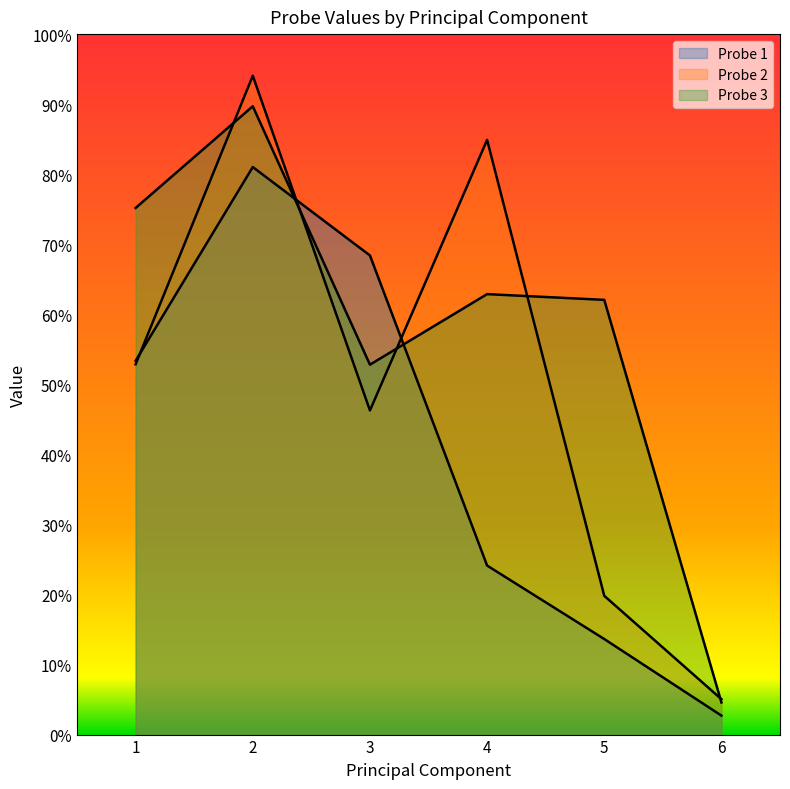

In Probe 3, how many points are lower than both neighbors (excluding endpoints)?

1